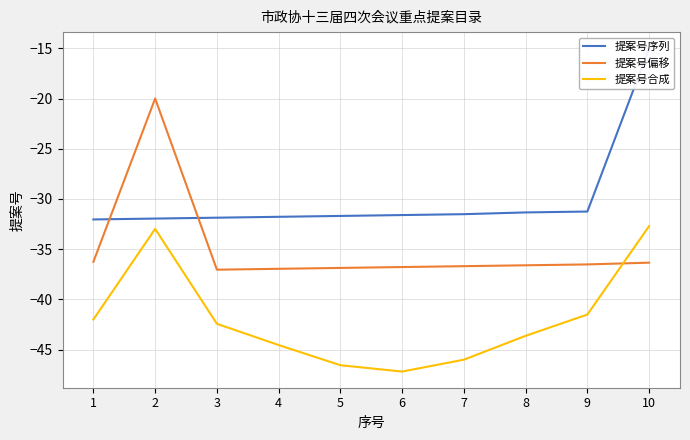

At which category does the chart reach its peak across all series?

10